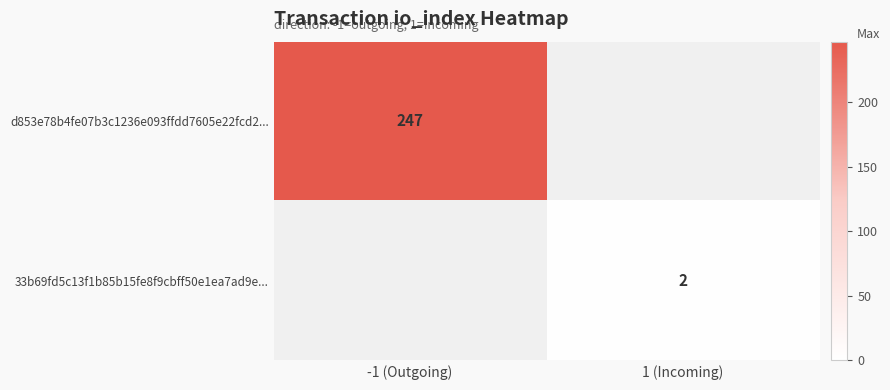

The value of d853e78b4fe07b3c1236e093ffdd7605e22fcd2... at -1 (Outgoing) is 247. True or false?

True